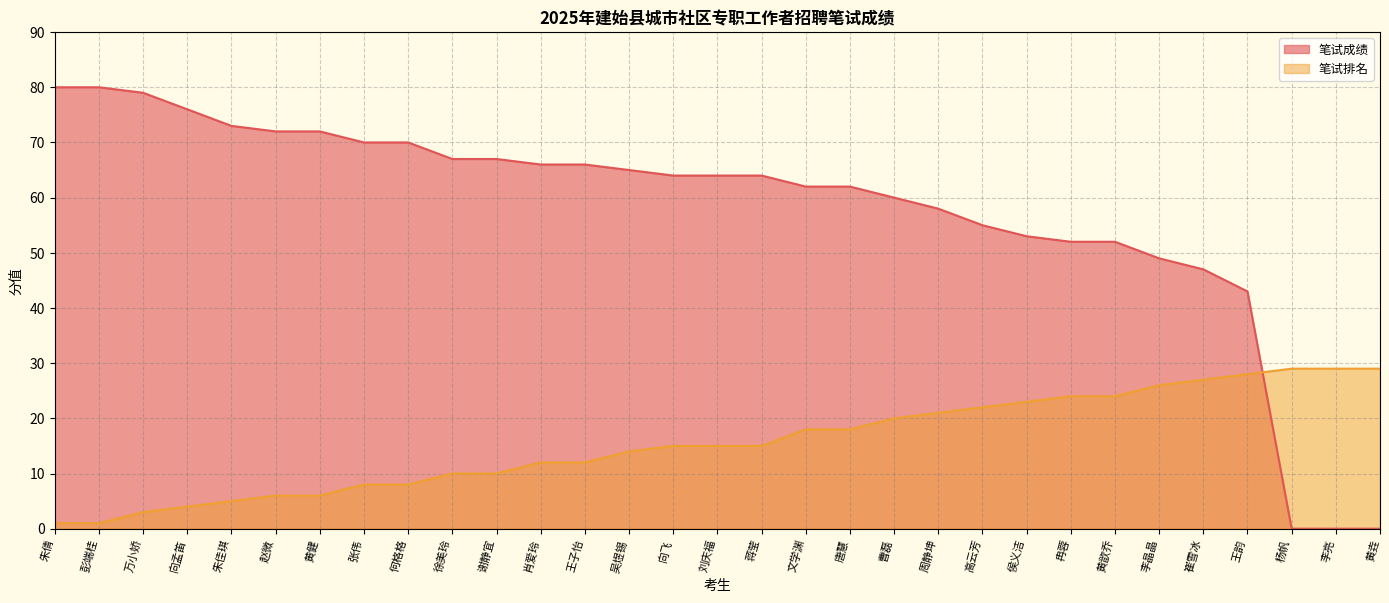

Rank the series by their average value, from highest to lowest.

笔试成绩, 笔试排名